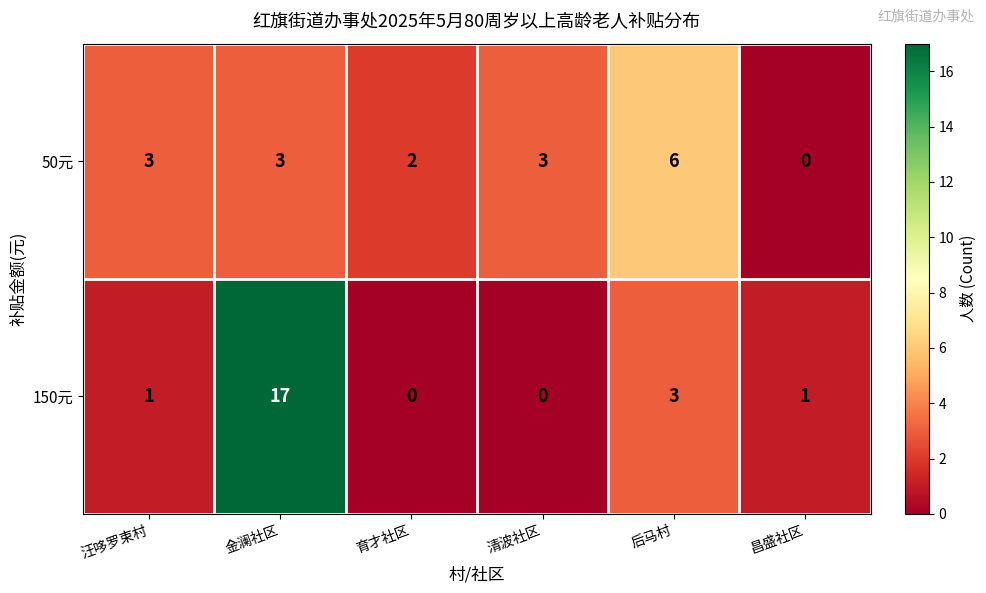

Which series has the largest range (max minus min)?

150元